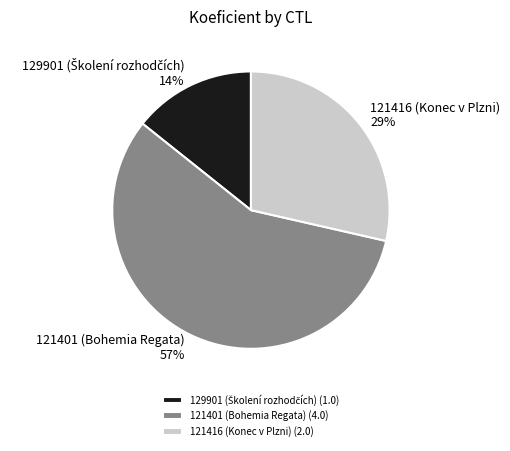

How many segments does this pie chart have?

3